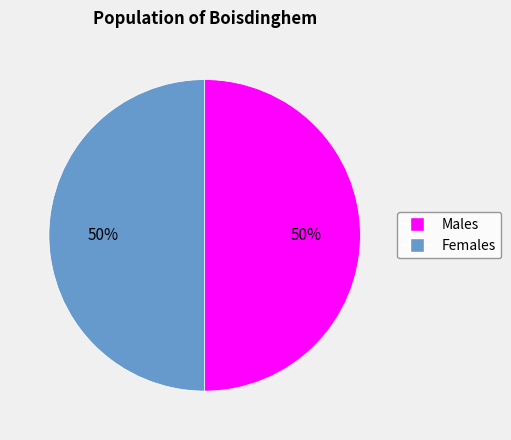

To the nearest percent, what is the average slice percentage?

50%